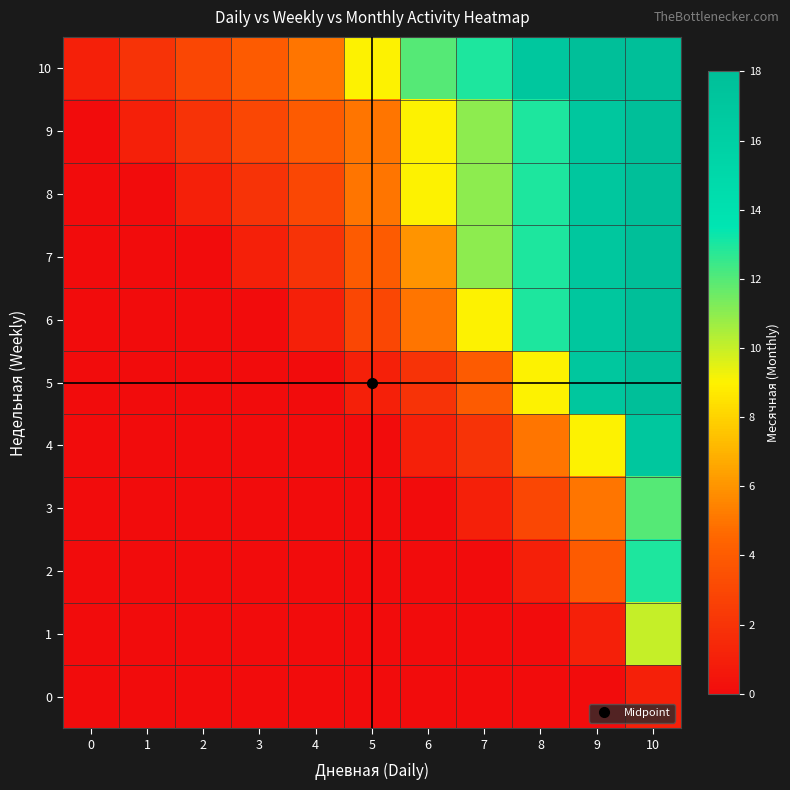

What is the total value across all series at 3?

10